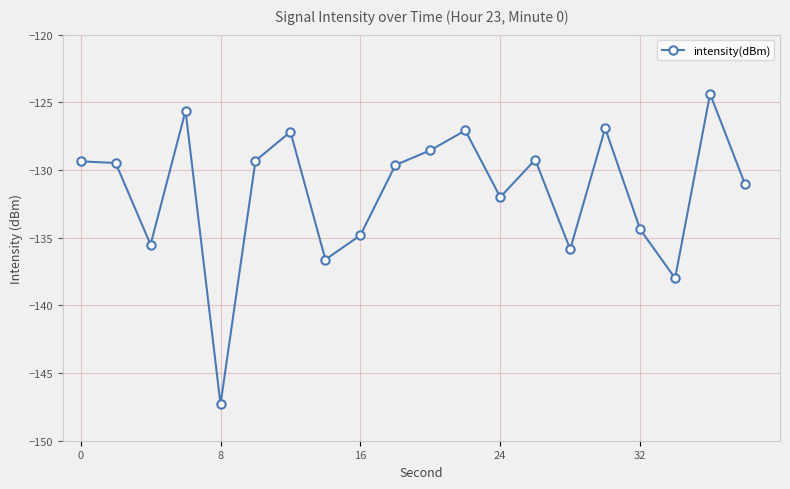

What is the value of the 10th point from the left?

-129.6